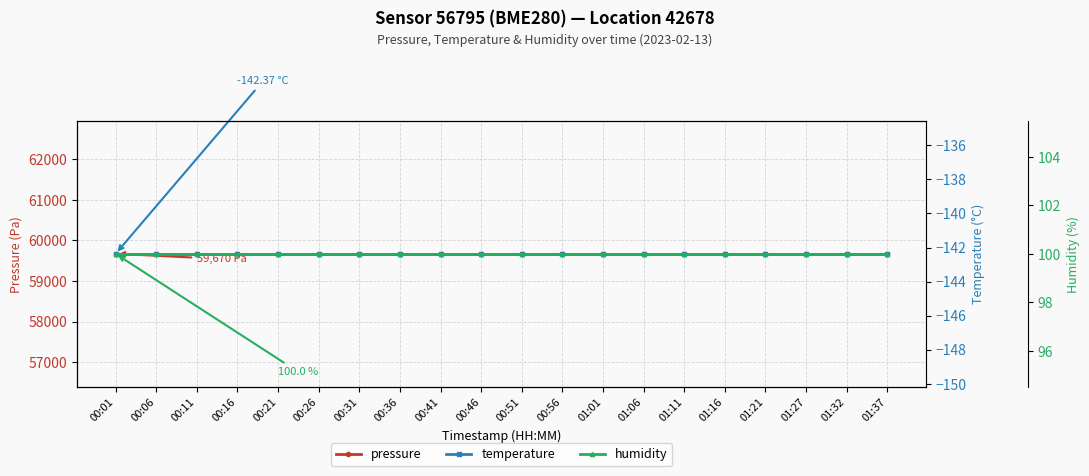

Which series has the widest spread of values?

pressure